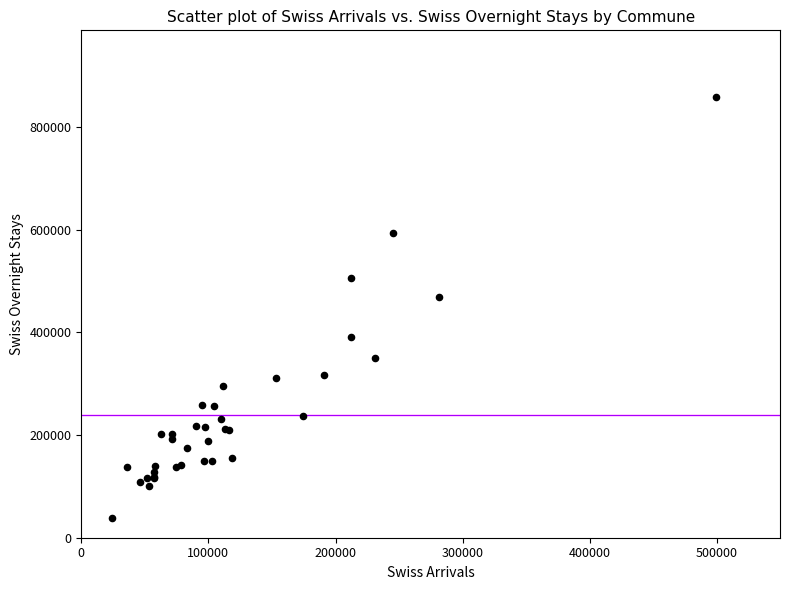

What Y value in the scatter plot is closest to 448544?

468191